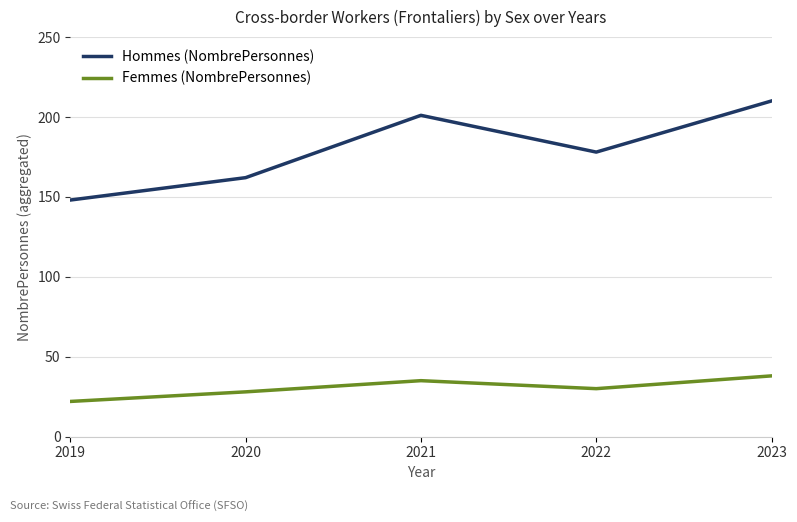

Reading left to right, transcribe all the data shown in this chart.

Hommes (NombrePersonnes): 2019=148	2020=162	2021=201	2022=178	2023=210
Femmes (NombrePersonnes): 2019=22	2020=28	2021=35	2022=30	2023=38